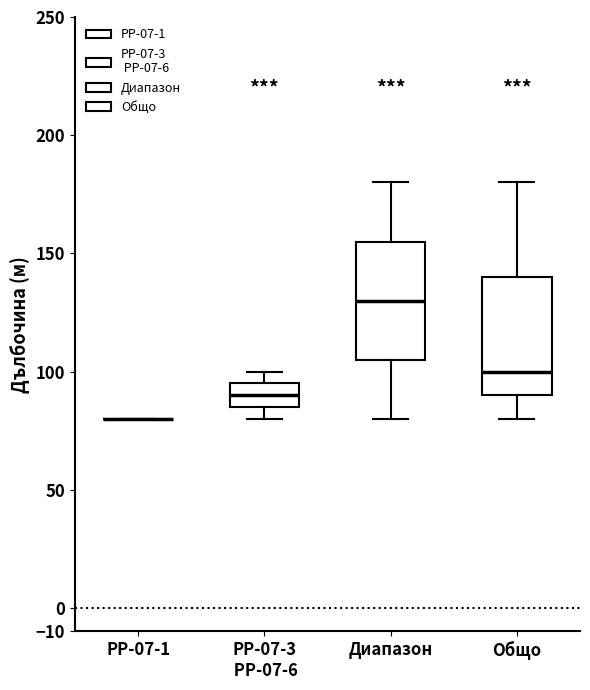

Where is the upper edge of the box for Общо on the y-axis? The values are not printed on the chart, so give them approximately, as read against the axis.

140